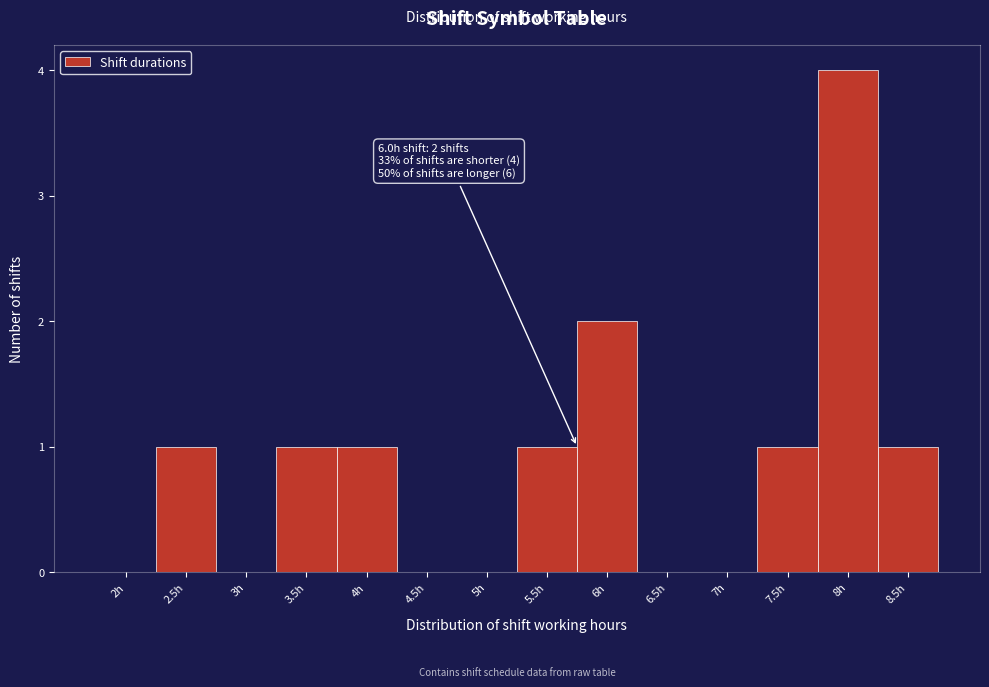

Reading left to right, extract all data points from this chart.

2h=0	2.5h=1	3h=0	3.5h=1	4h=1	4.5h=0	5h=0	5.5h=1	6h=2	6.5h=0	7h=0	7.5h=1	8h=4	8.5h=1